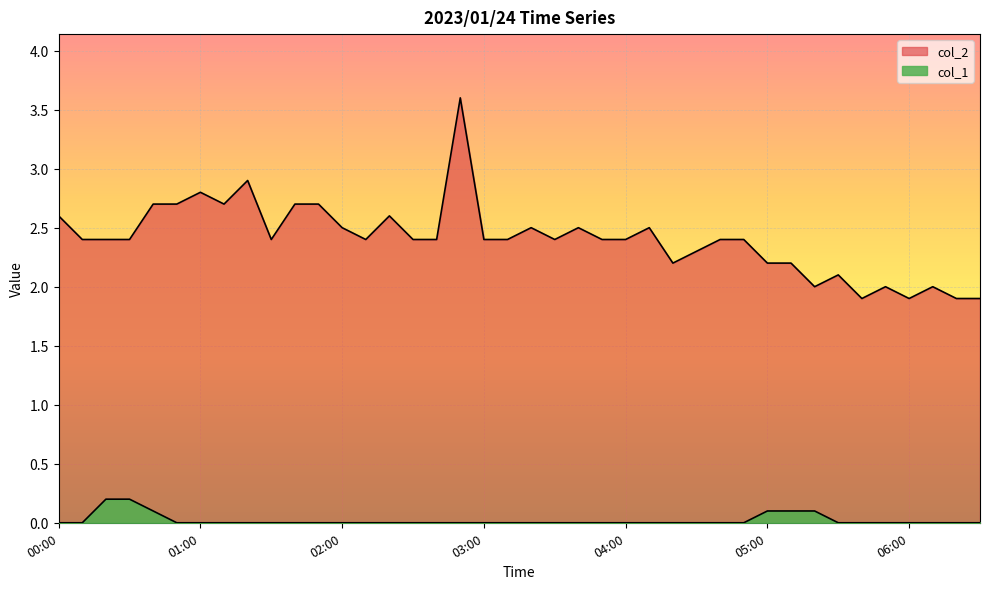

The col_1 series shows 0.1 at 00:00. True or false?

False